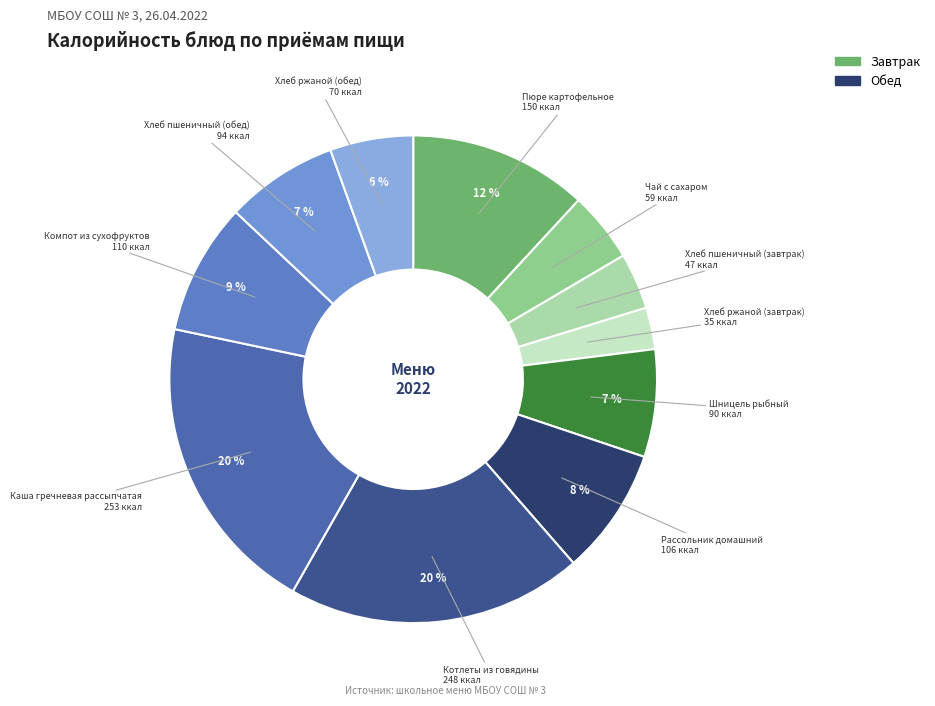

Count the number of slices in the pie.

11